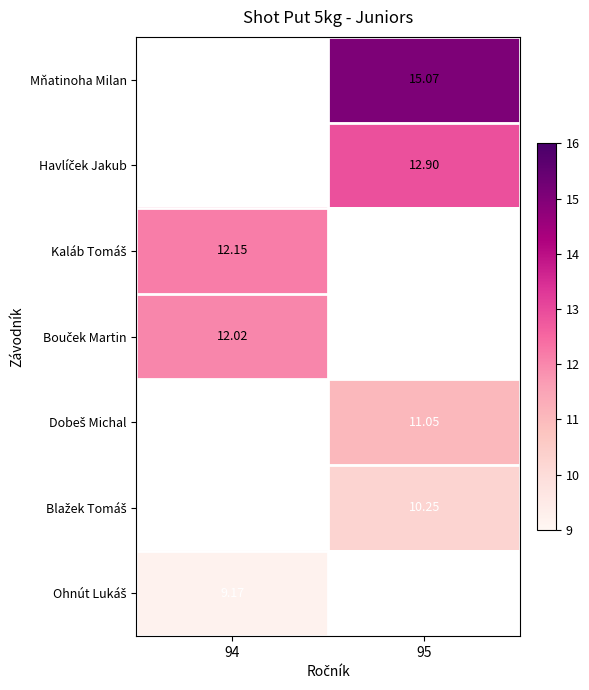

Is it true that Ohnút Lukáš equals 9.2 at 94?

True